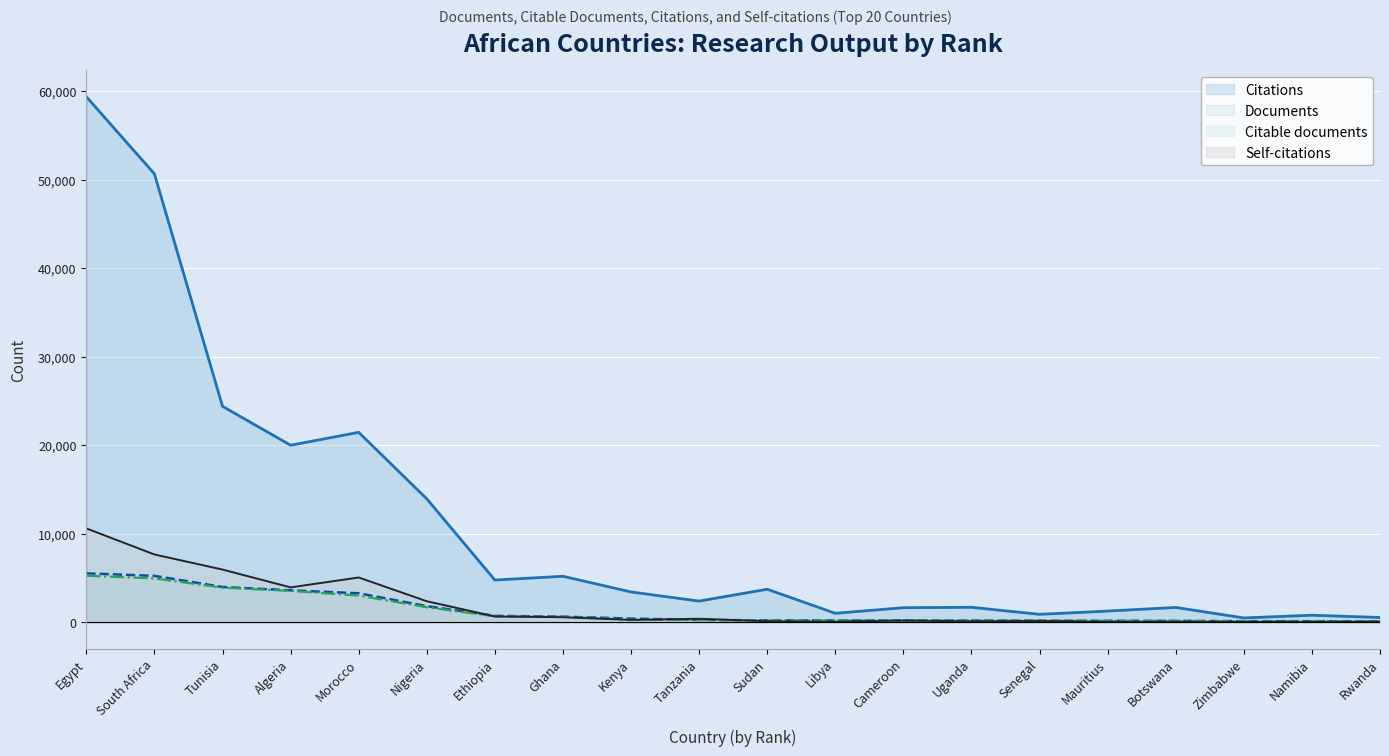

Reading left to right, list all the values displayed in this chart.

Documents: 5536	5254	3997	3617	3287	1832	736	644	427	280	222	205	201	197	182	175	164	135	128	99
Citable documents: 5266	4964	3916	3555	3022	1704	689	622	286	261	211	202	191	187	172	160	159	115	118	97
Citations: 59373	50661	24402	20009	21464	13954	4780	5204	3436	2402	3741	1023	1656	1701	907	1274	1685	499	807	549
Self-citations: 10613	7668	5964	3951	5068	2385	665	580	278	408	125	79	209	116	167	61	77	53	57	77